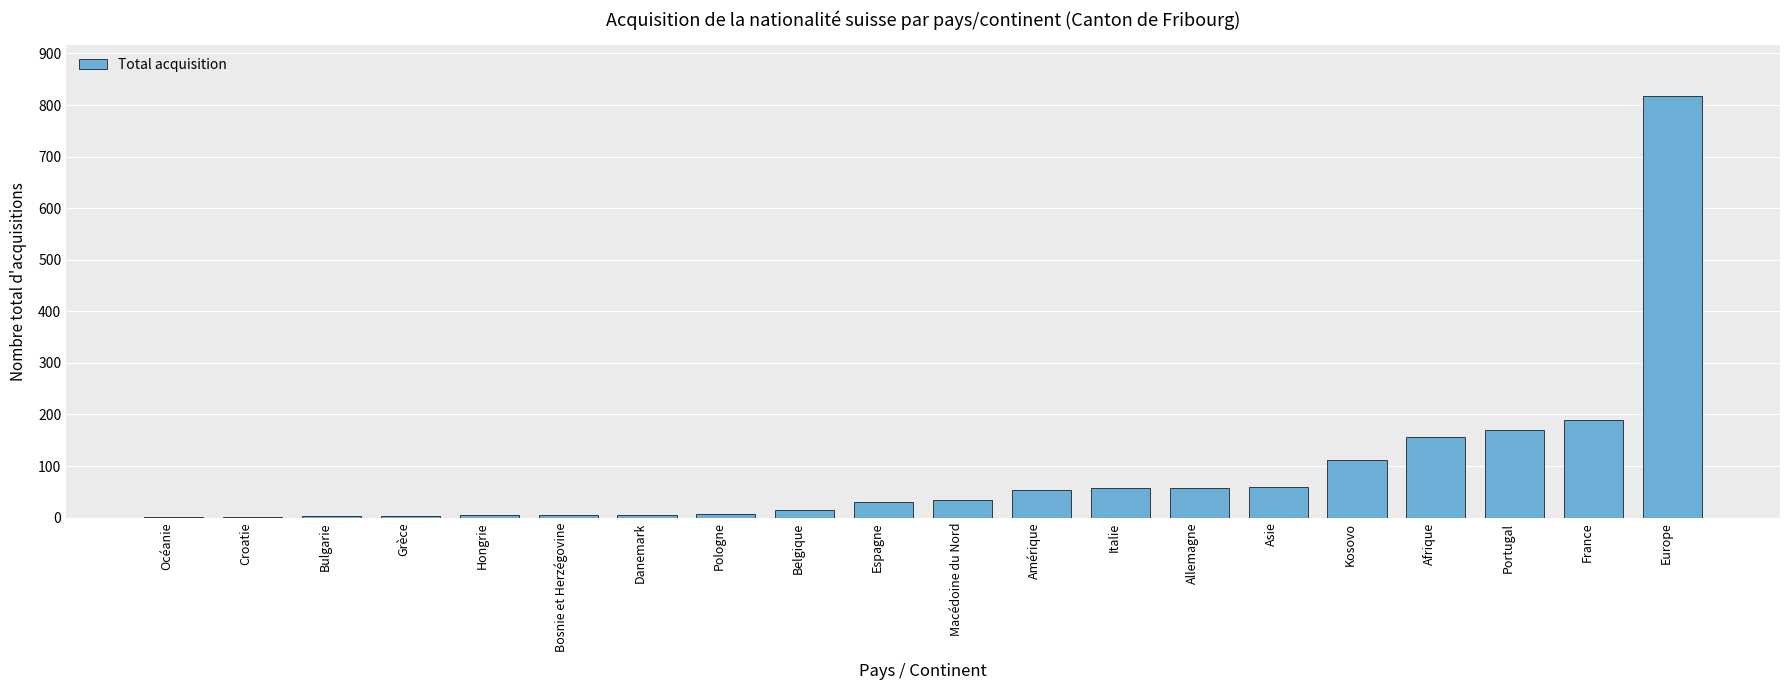

What is the sum of all values?

1787